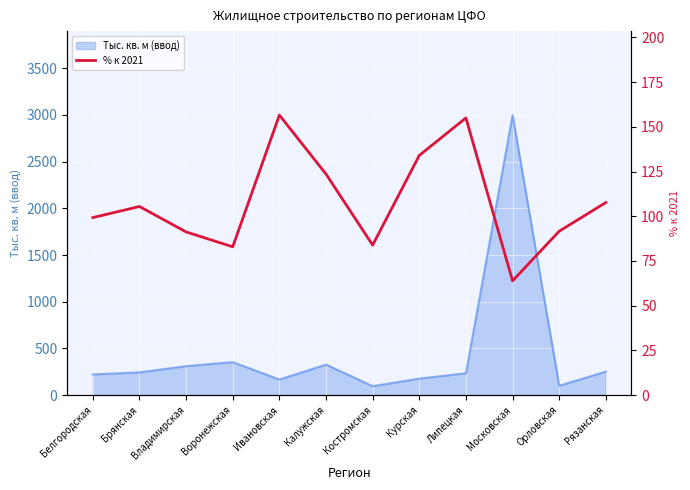

What is the lowest value of the Тыс. кв. м (ввод) series?

95.8